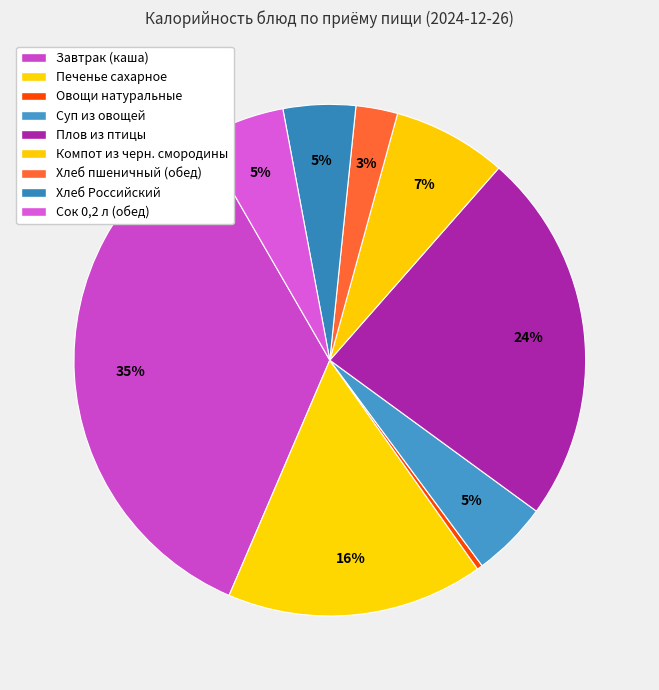

What percentage is the Печенье сахарное slice, to the nearest percent?

16%